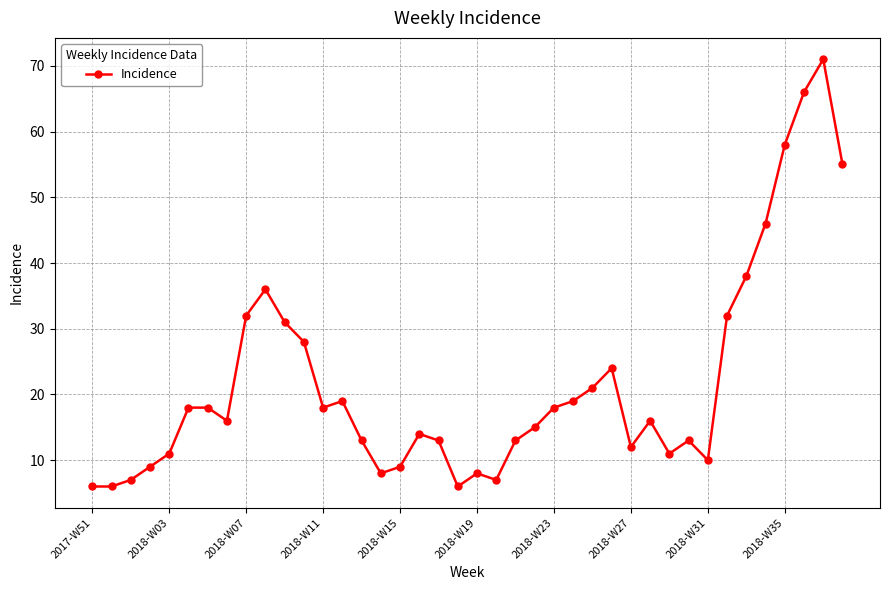

True or false: the data has more than 1 interior local peaks.

True